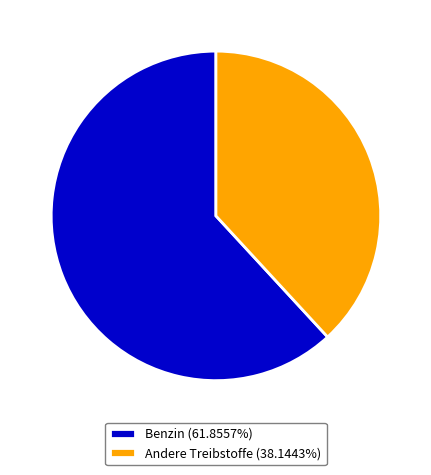

Do Benzin (61.8557%) and Andere Treibstoffe (38.1443%) together represent more than half of the pie?

Yes